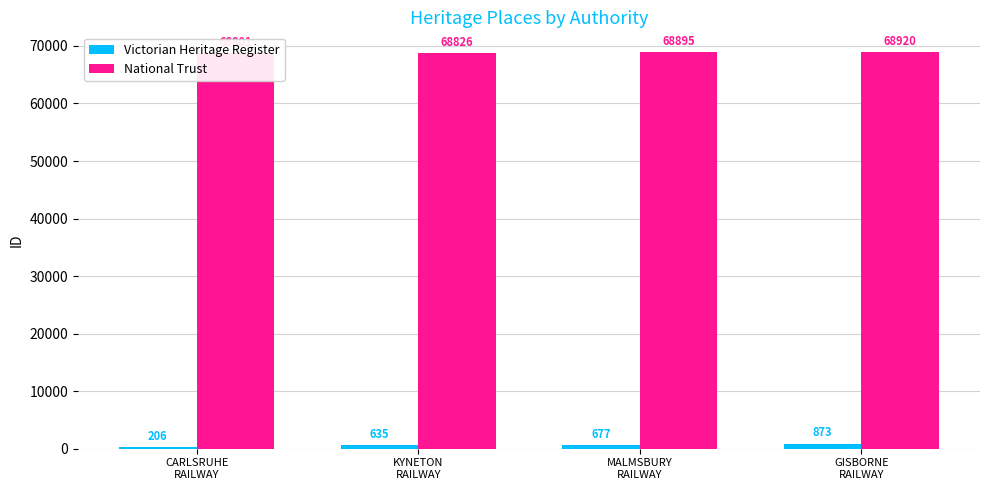

What is the sum of all National Trust values?

275442